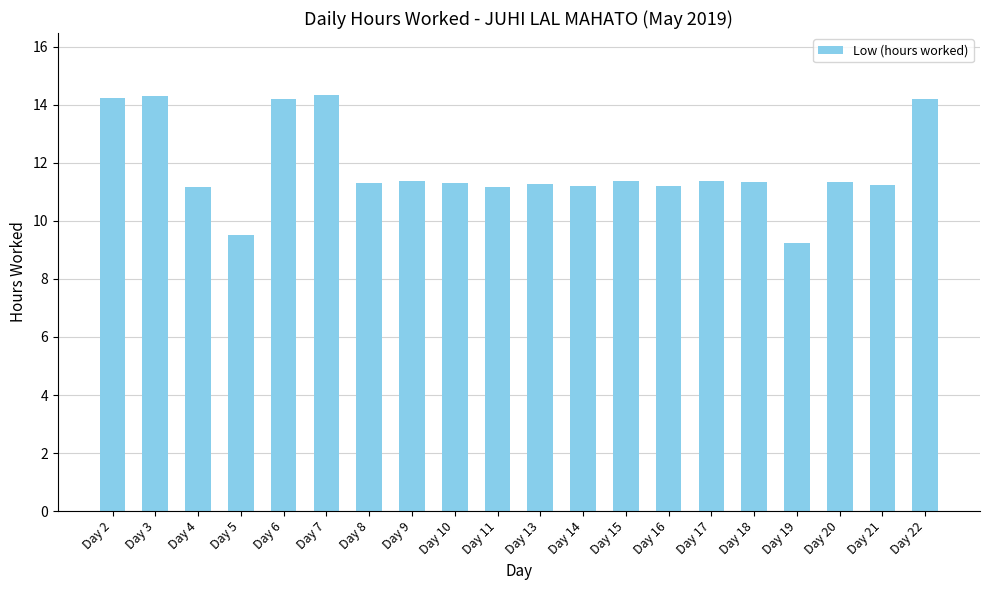

How many values are below 11?

2